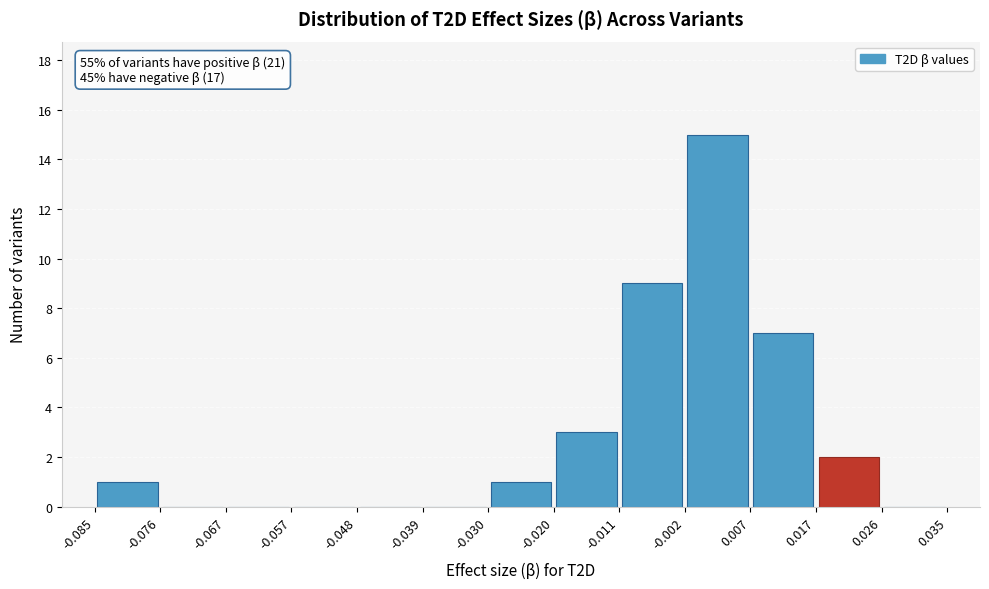

Over which range of the x-axis is the bar tallest?

-0.002 to 0.007